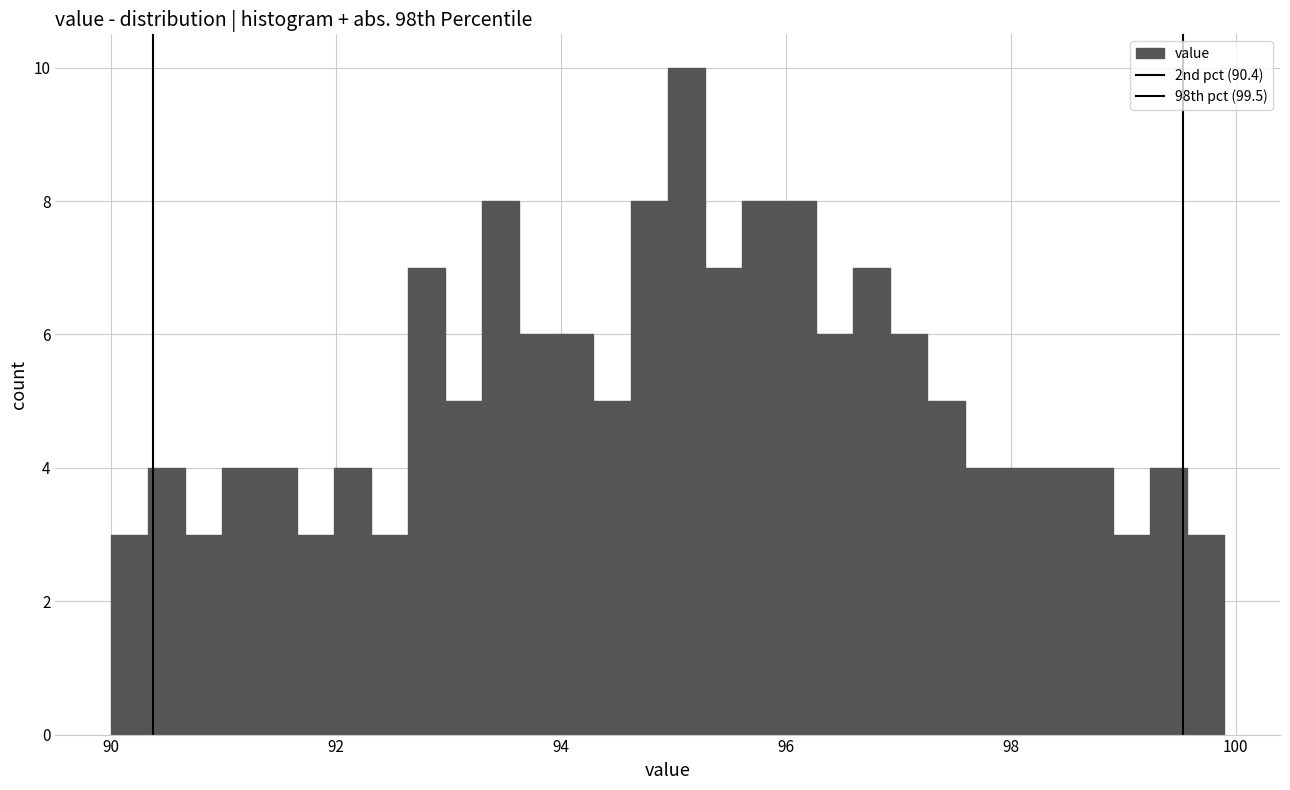

Read against the x-axis, roughly where is the centre of the tallest bar?

95.2